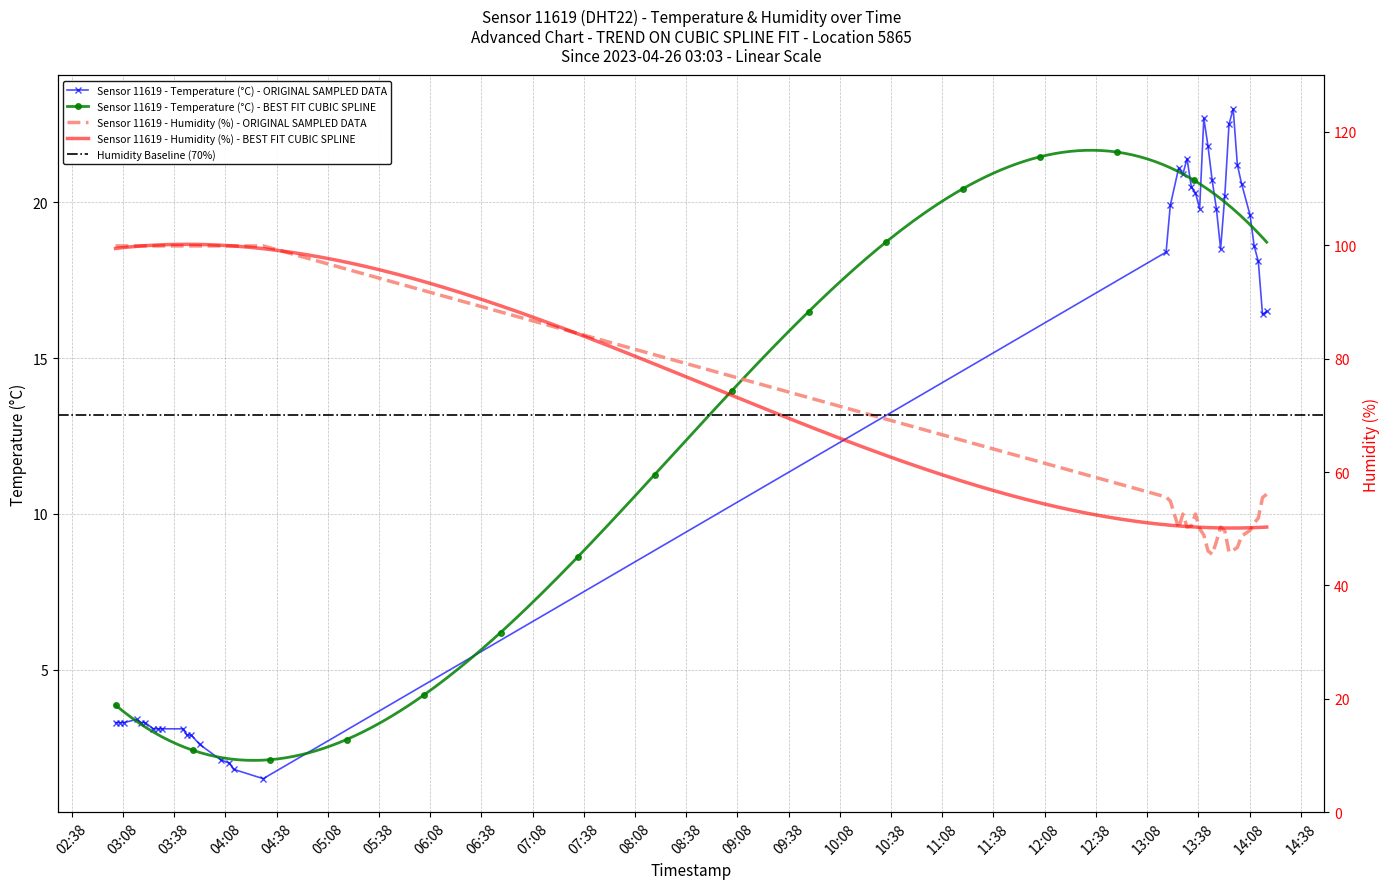

What is the greatest value displayed?

99.9